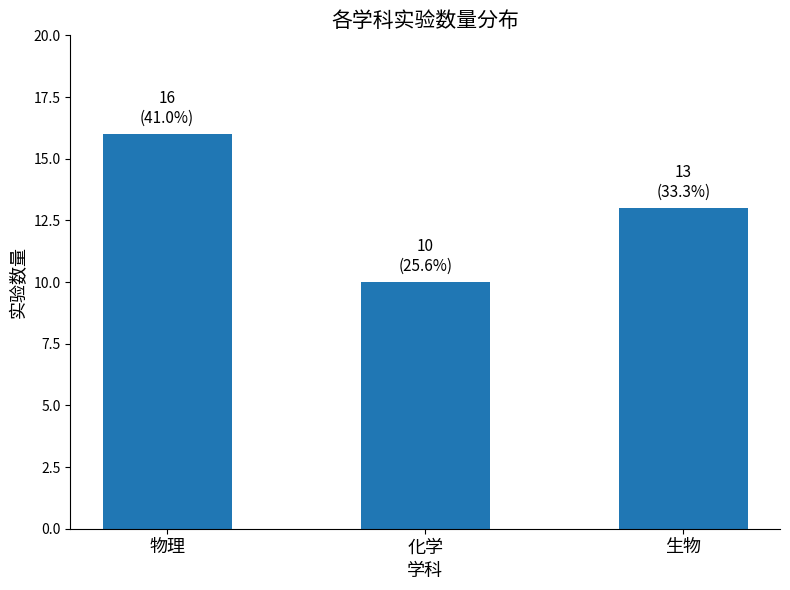

What is the difference between the maximum and minimum values?

6